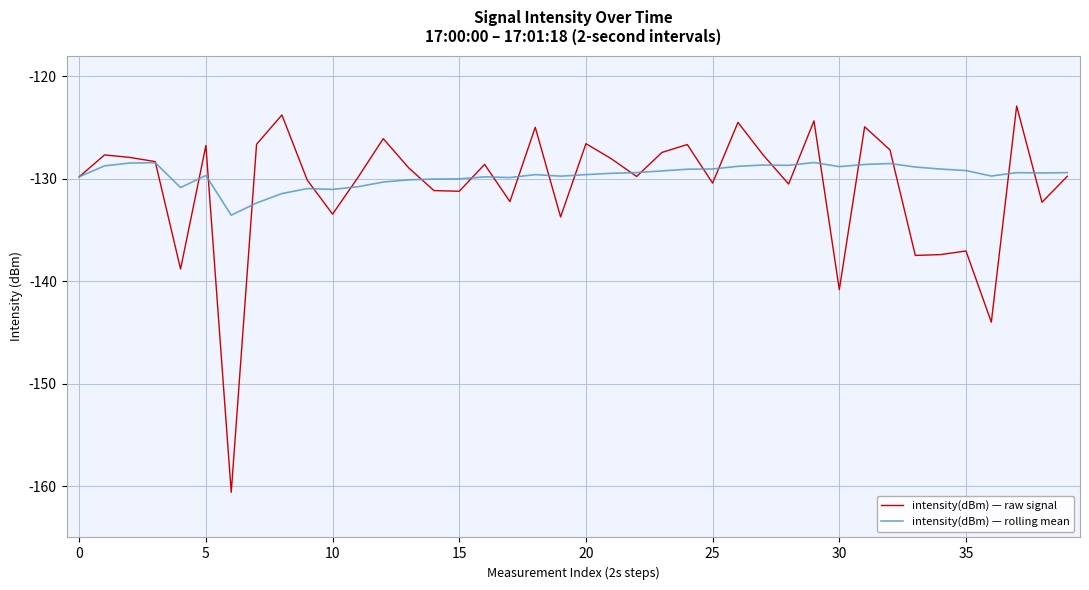

How many lines are shown in the chart?

2